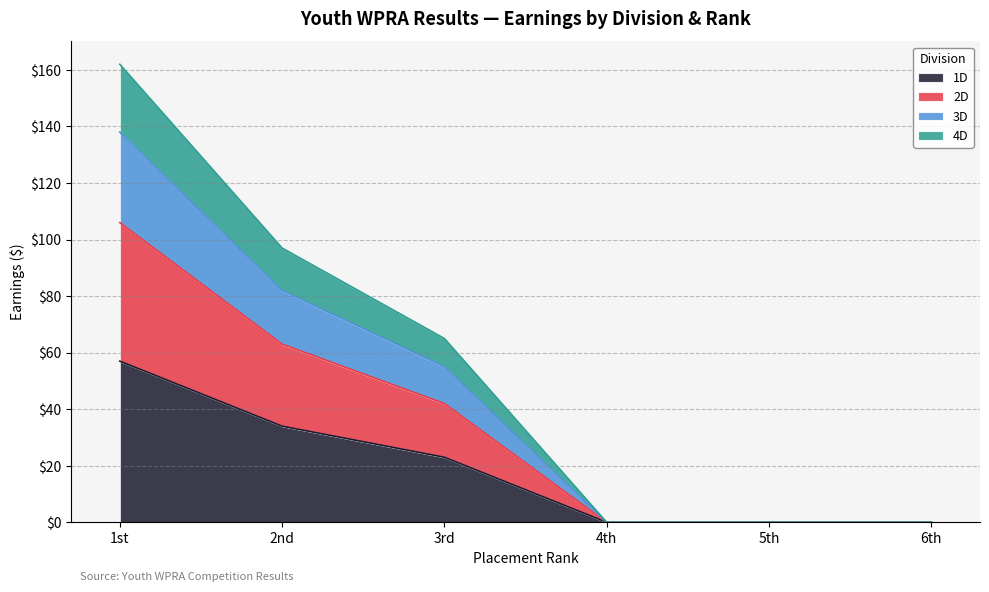

What position from the right is 4th?

3